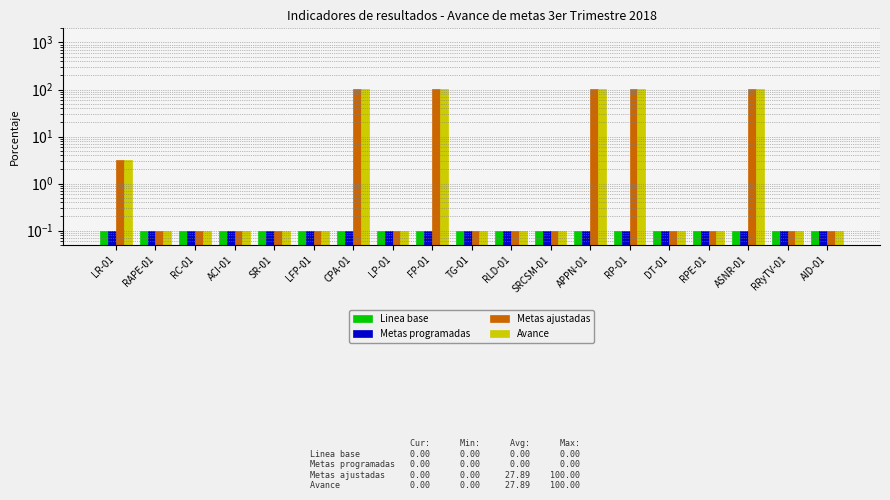

Which series changed the most between SRCSM-01 and RP-01?

Metas ajustadas